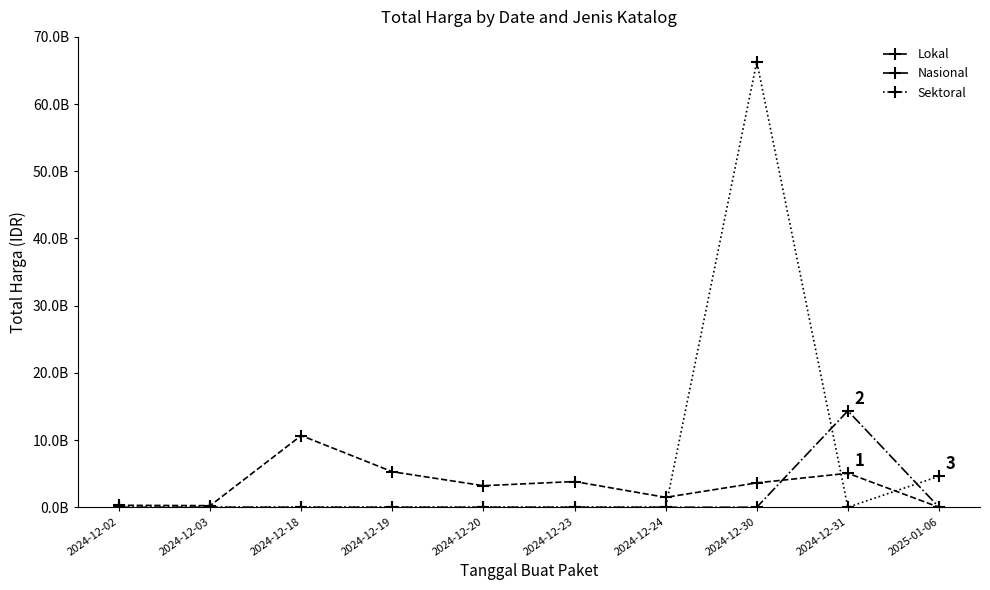

Where do Lokal and Sektoral first cross each other?

2024-12-24 and 2024-12-30